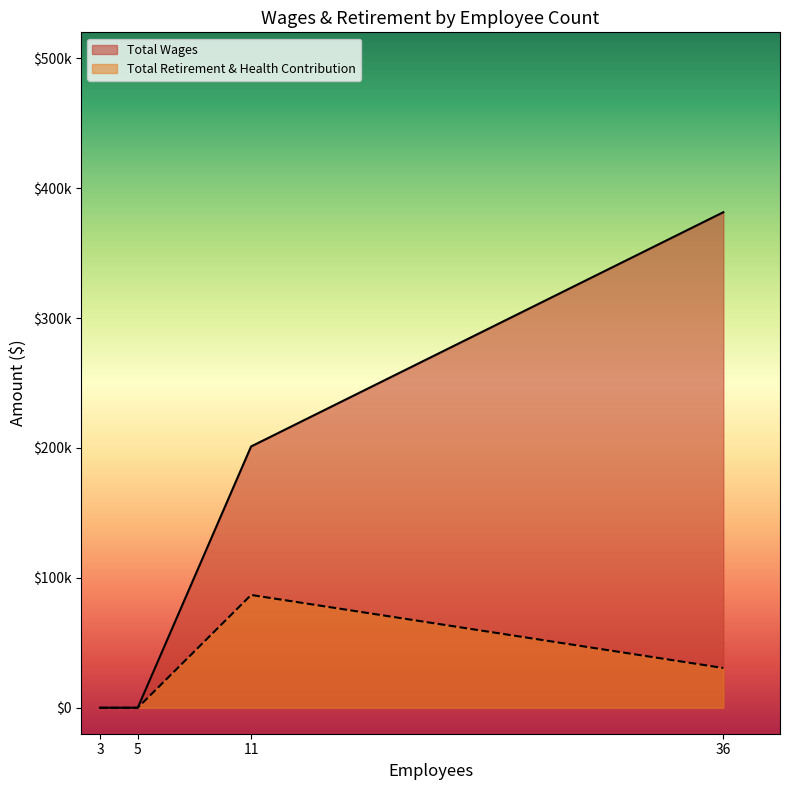

Does the chart display data point markers on the line(s)?

No